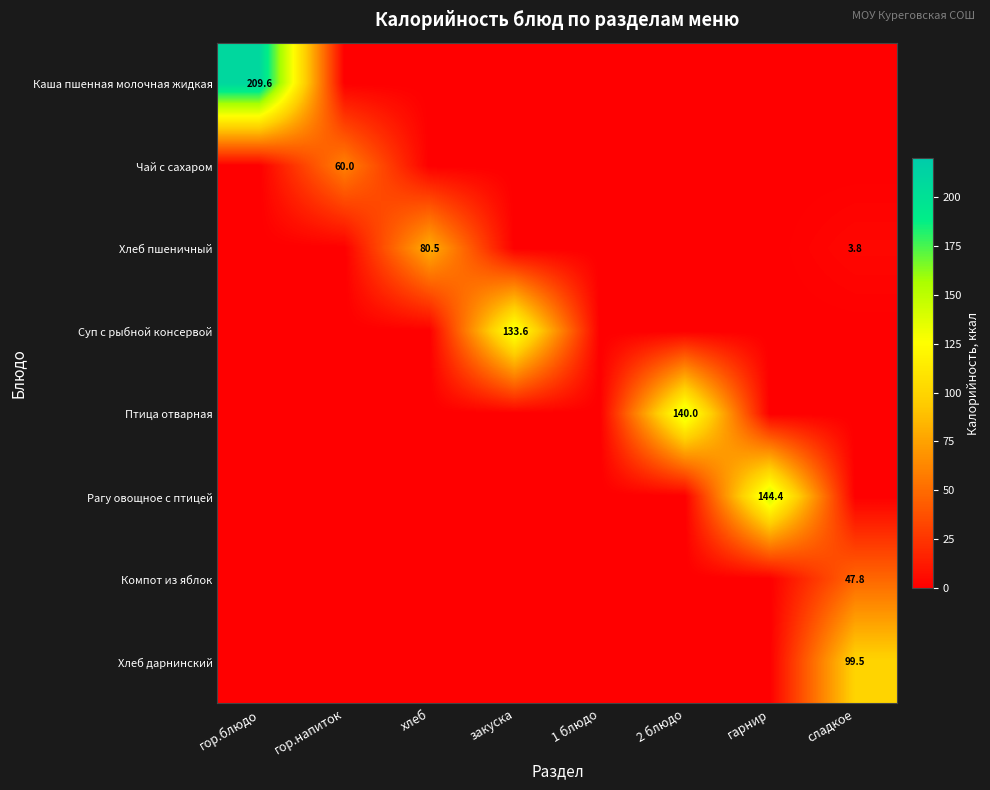

What is the sum of all Птица отварная values?

140.0